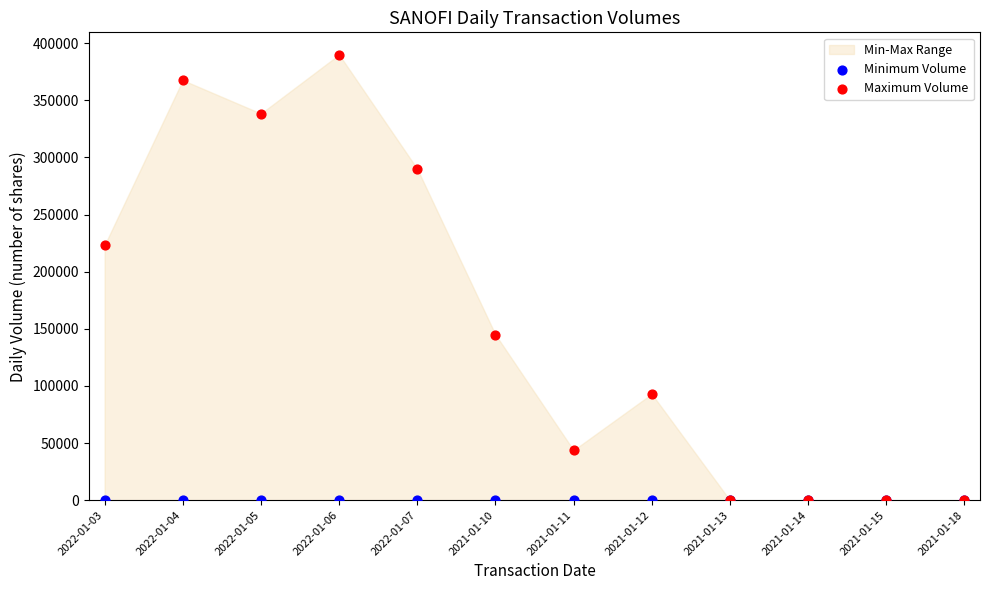

Across all series, what Y value is closest to 195000?

223218